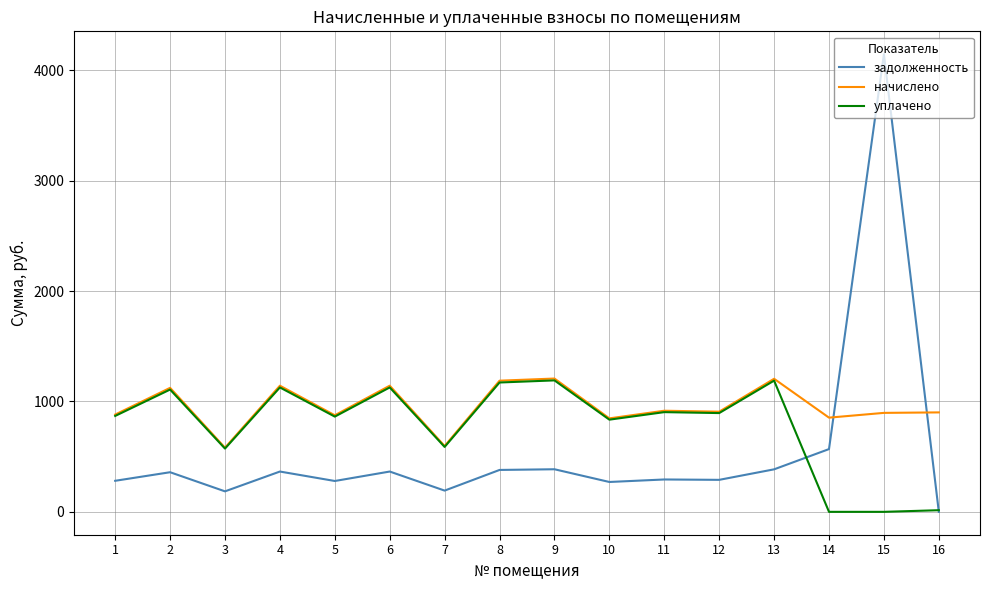

How many categories are shown in the chart?

16